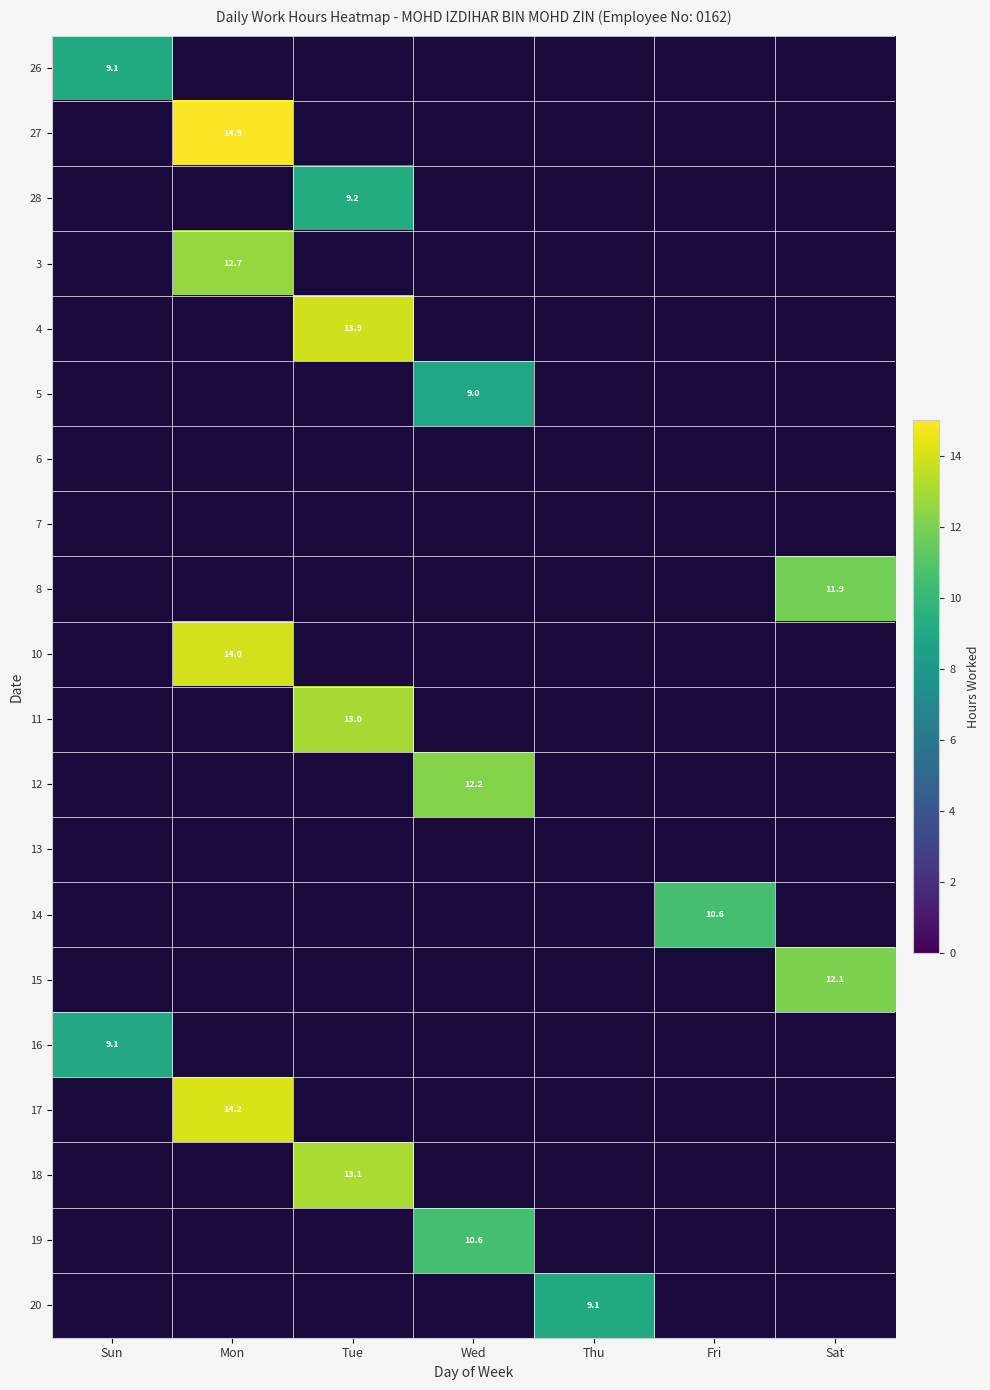

The 18 series shows -7.2 at Sun. True or false?

False